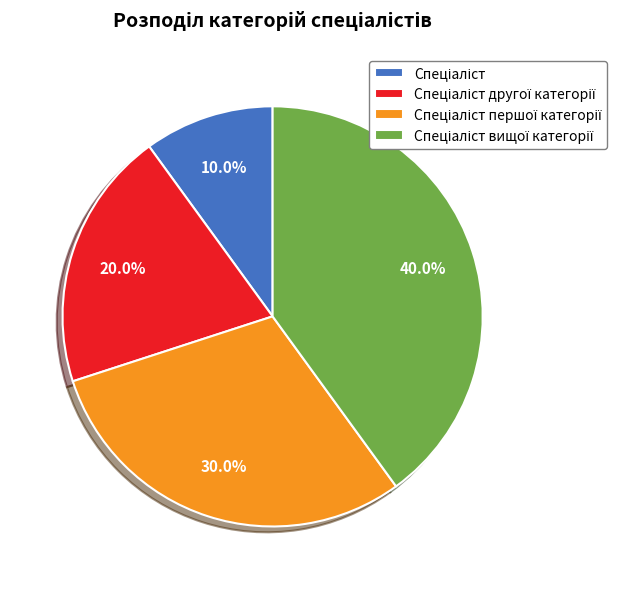

Count the number of slices in the pie.

4